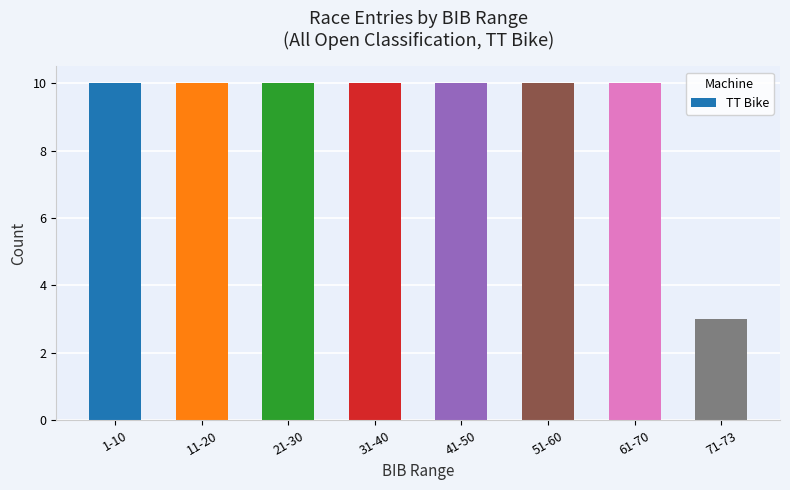

The value at 61-70 is 10. True or false?

True